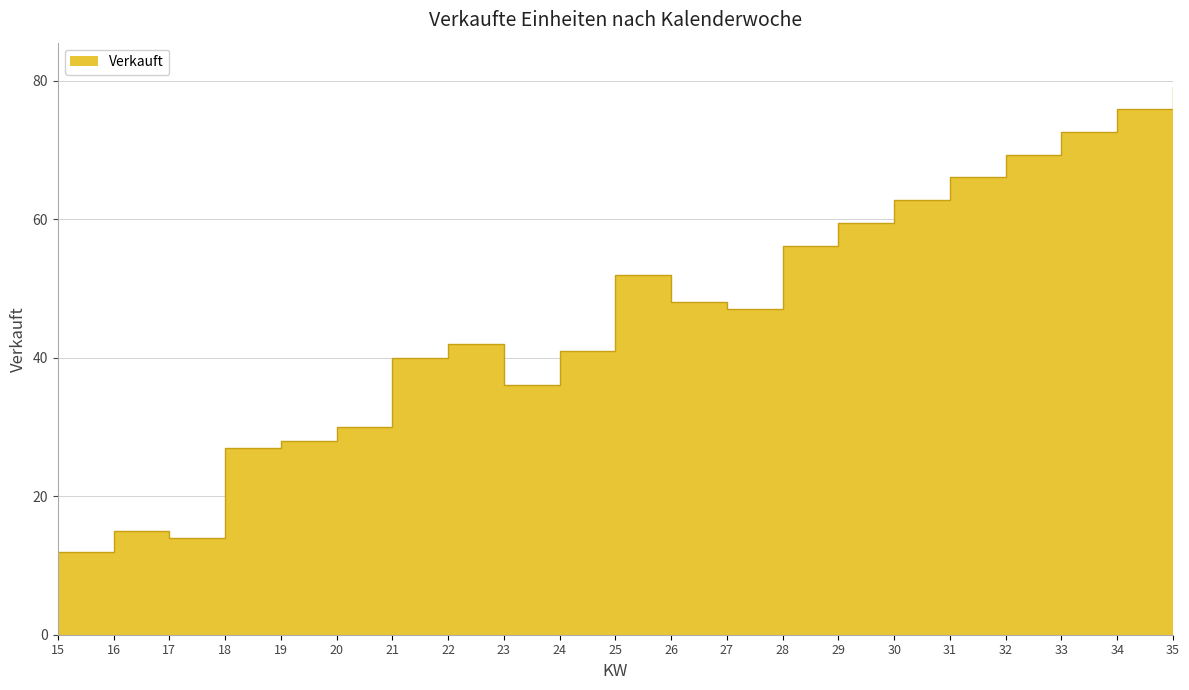

At which category does the chart reach its peak across all series?

35